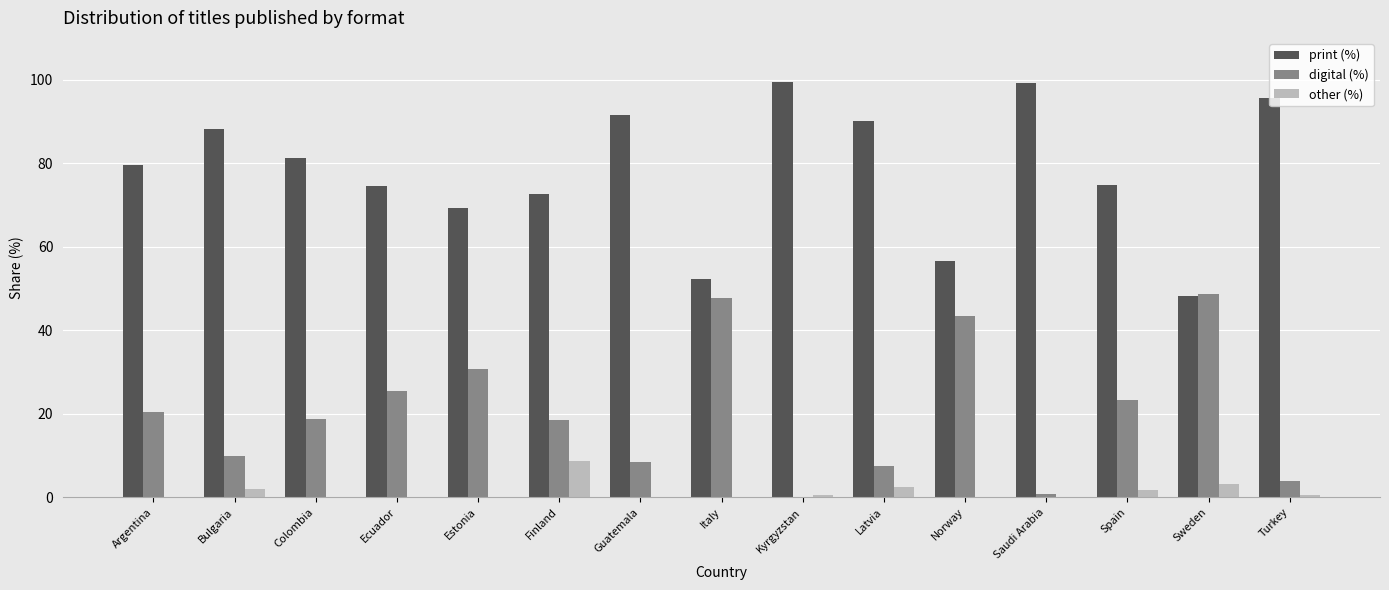

The value of print (%) at Estonia is 94.3. True or false?

False